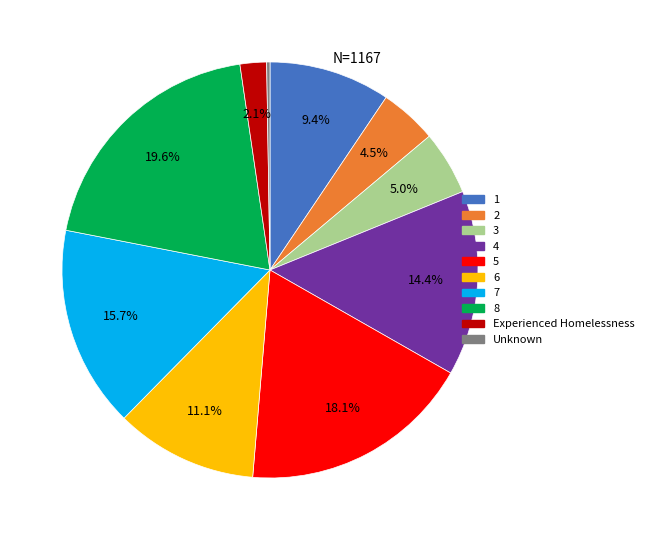

What percentage is NOT represented by 8?

80.4%